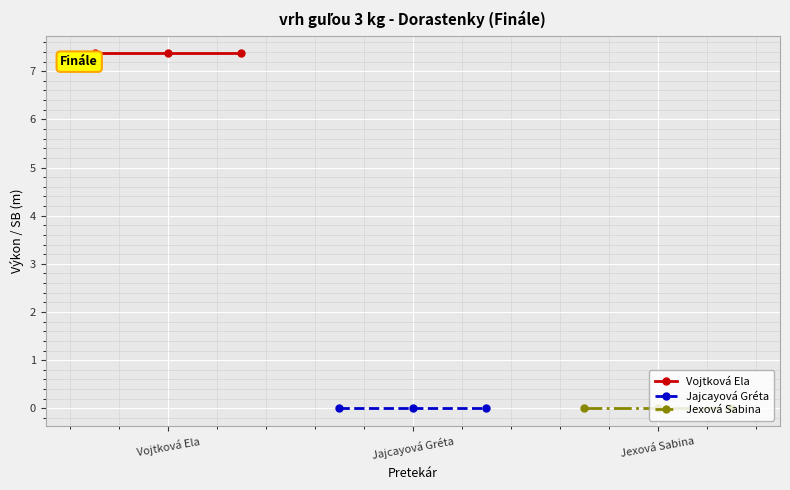

Rank the series by their maximum value, from highest to lowest.

Vojtková Ela, Jajcayová Gréta, Jexová Sabina